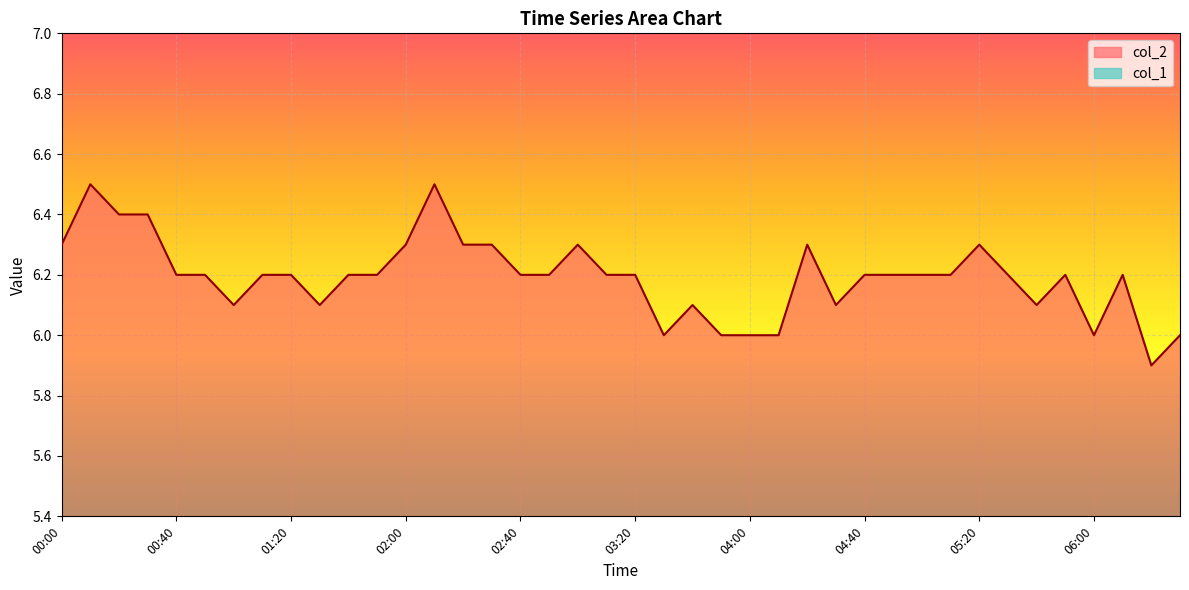

What is the value of the 27th point from the left?

6.3